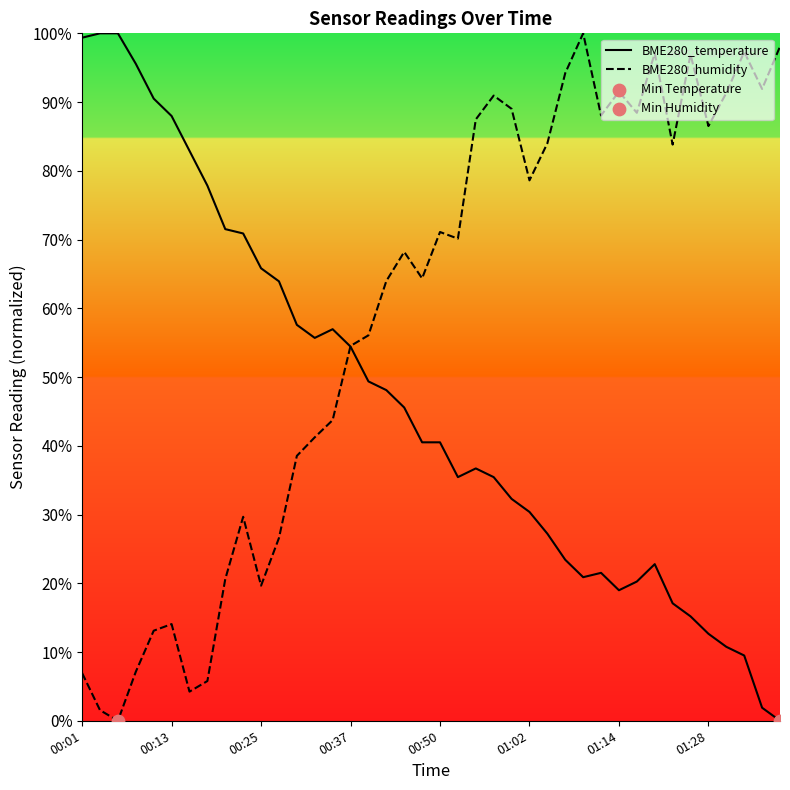

Which series has the largest total across all categories?

BME280_humidity